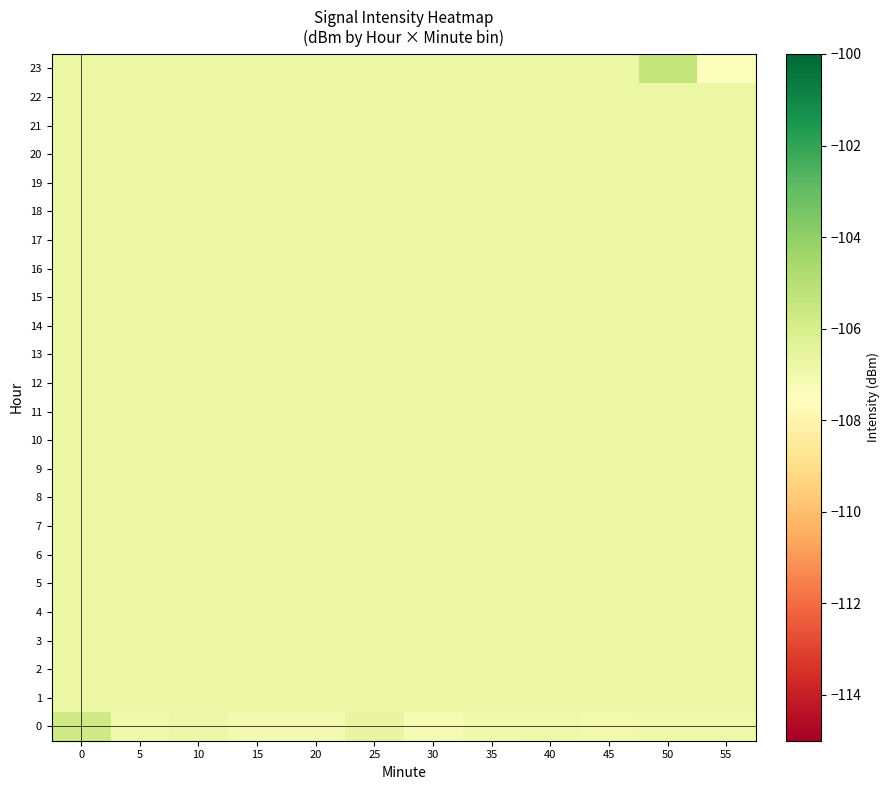

List the series in order of their peak value, highest first.

23, 0, 1, 2, 3, 4, 5, 6, 7, 8, 9, 10, 11, 12, 13, 14, 15, 16, 17, 18, 19, 20, 21, 22